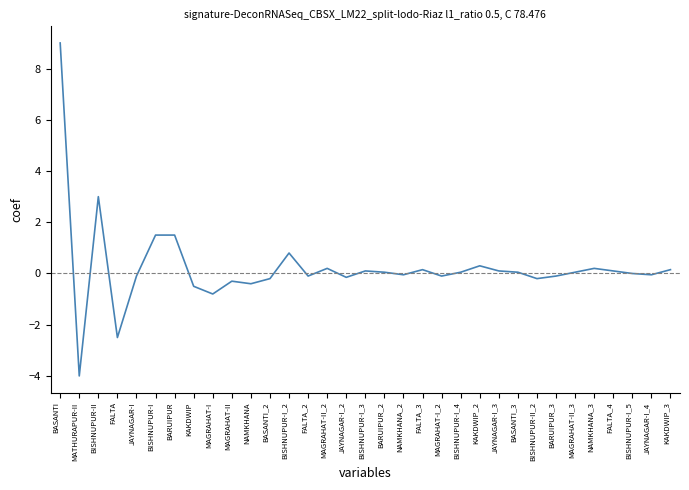

What position from the right is BISHNUPUR-II?

31